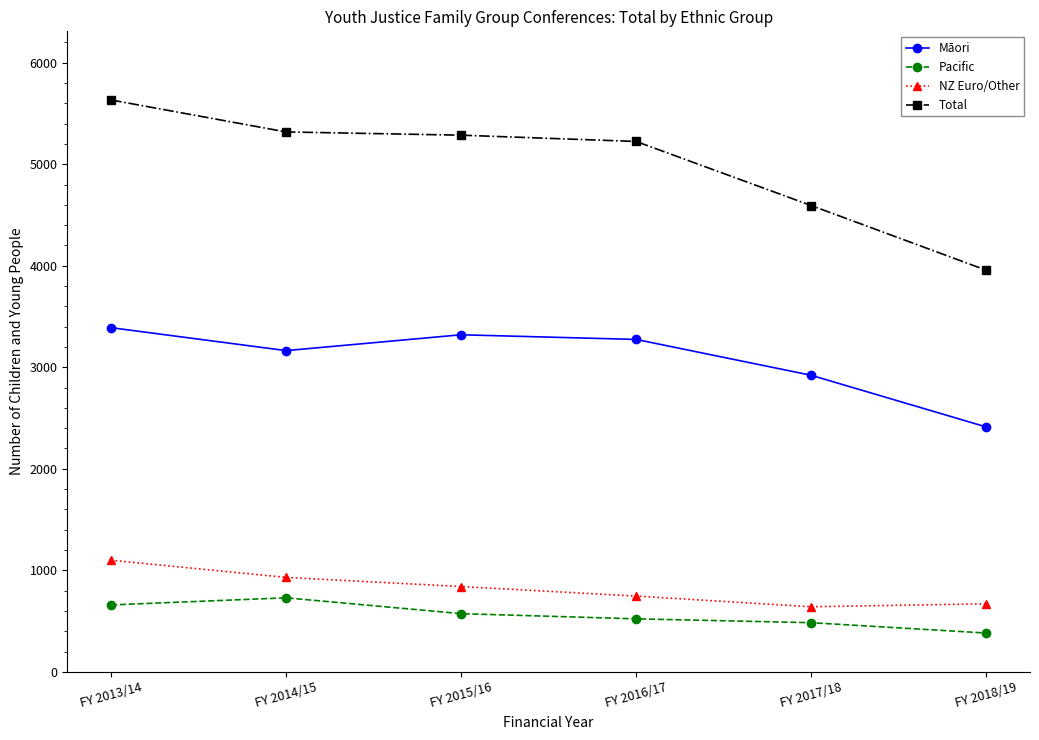

What is the value of the NZ Euro/Other point at the 6th from the left?

670